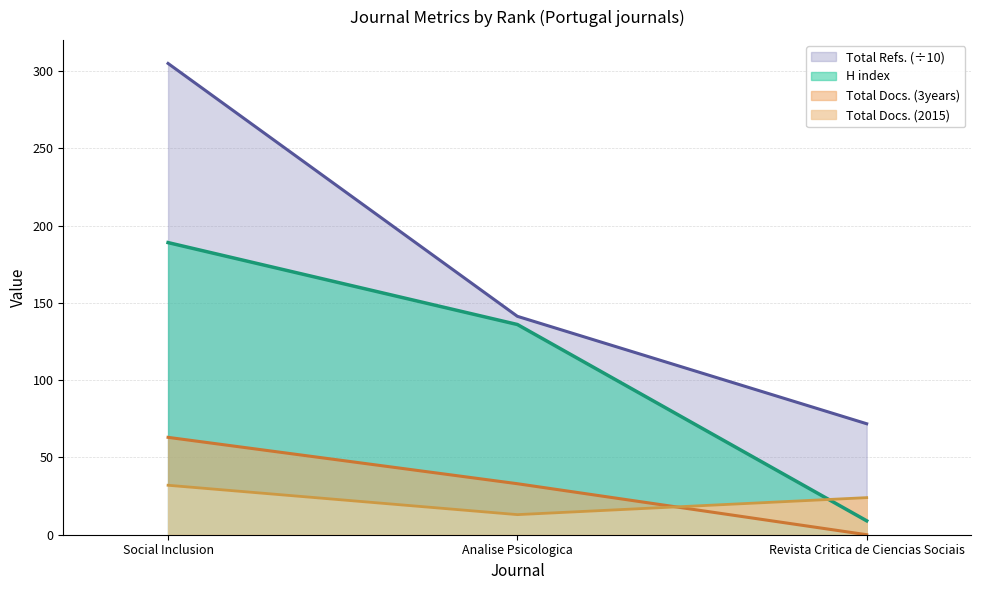

What are all the series names shown in the legend?

H index, Total Docs. (2015), Total Docs. (3years), Total Refs.